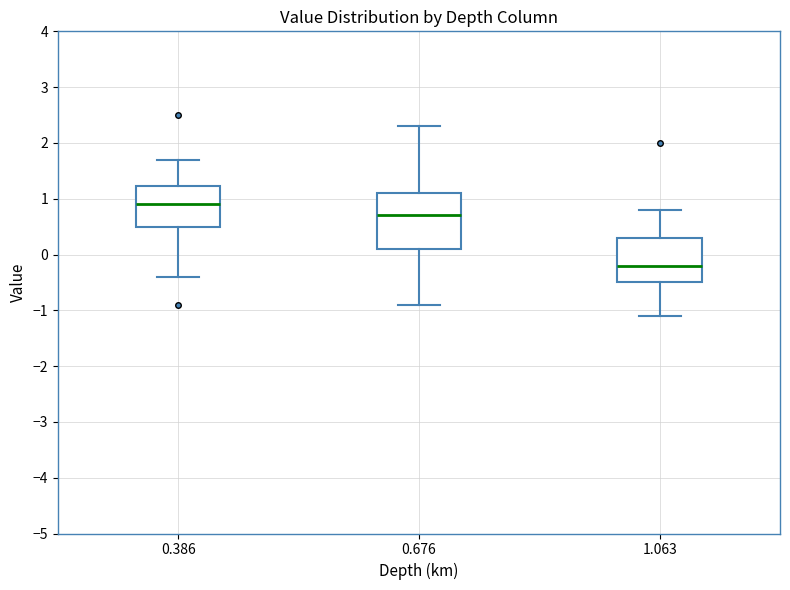

Reading left to right, transcribe this box plot: for each box, give where its median line is, the range the box spans, and where its two whiskers end, as read against the y-axis. The values are not printed on the chart, so give them approximately, as read against the axis.

0.386: median 0.9, box 0.5 to 1.2, whiskers -0.4 to 1.7
0.676: median 0.7, box 0.1 to 1.1, whiskers -0.9 to 2.3
1.063: median -0.2, box -0.5 to 0.3, whiskers -1.1 to 0.8